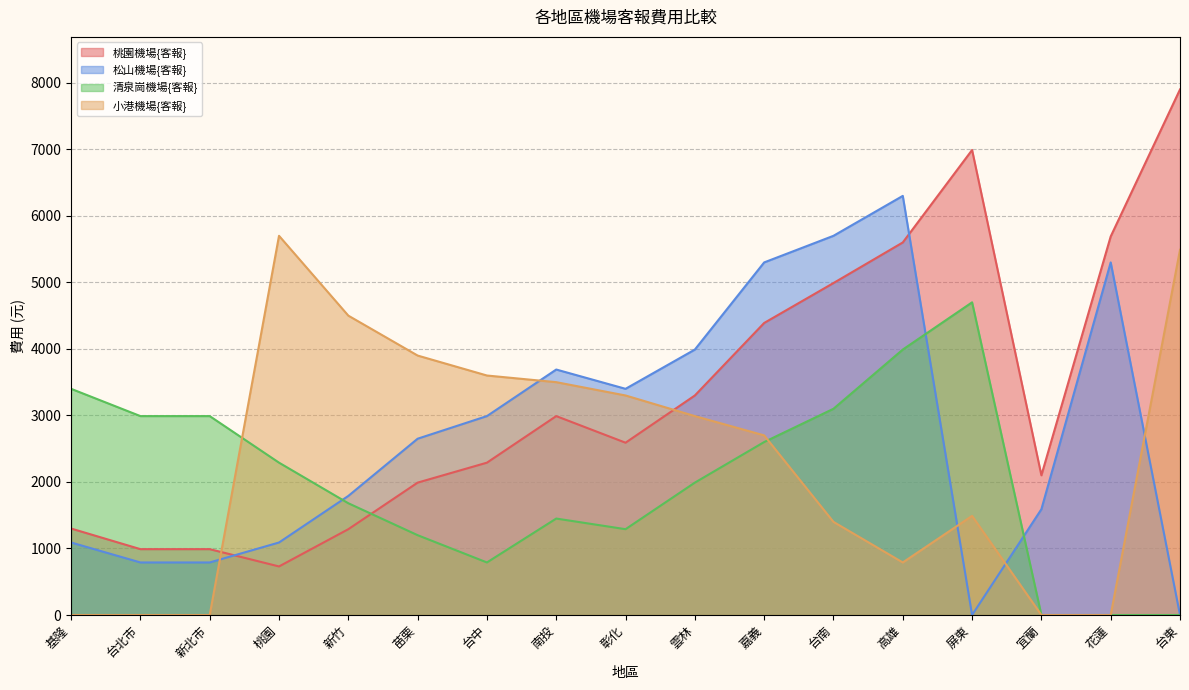

The value of 桃園機場{客報} at 台北市 is 1297. True or false?

False